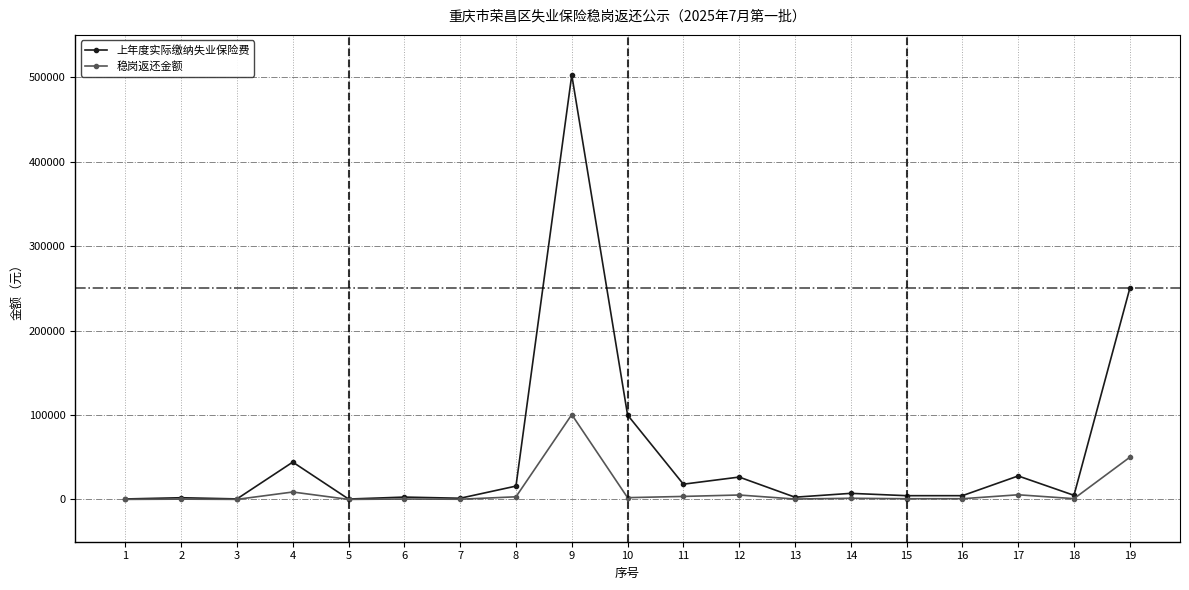

Rank the series by their maximum value, from lowest to highest.

稳岗返还金额, 上年度实际缴纳失业保险费